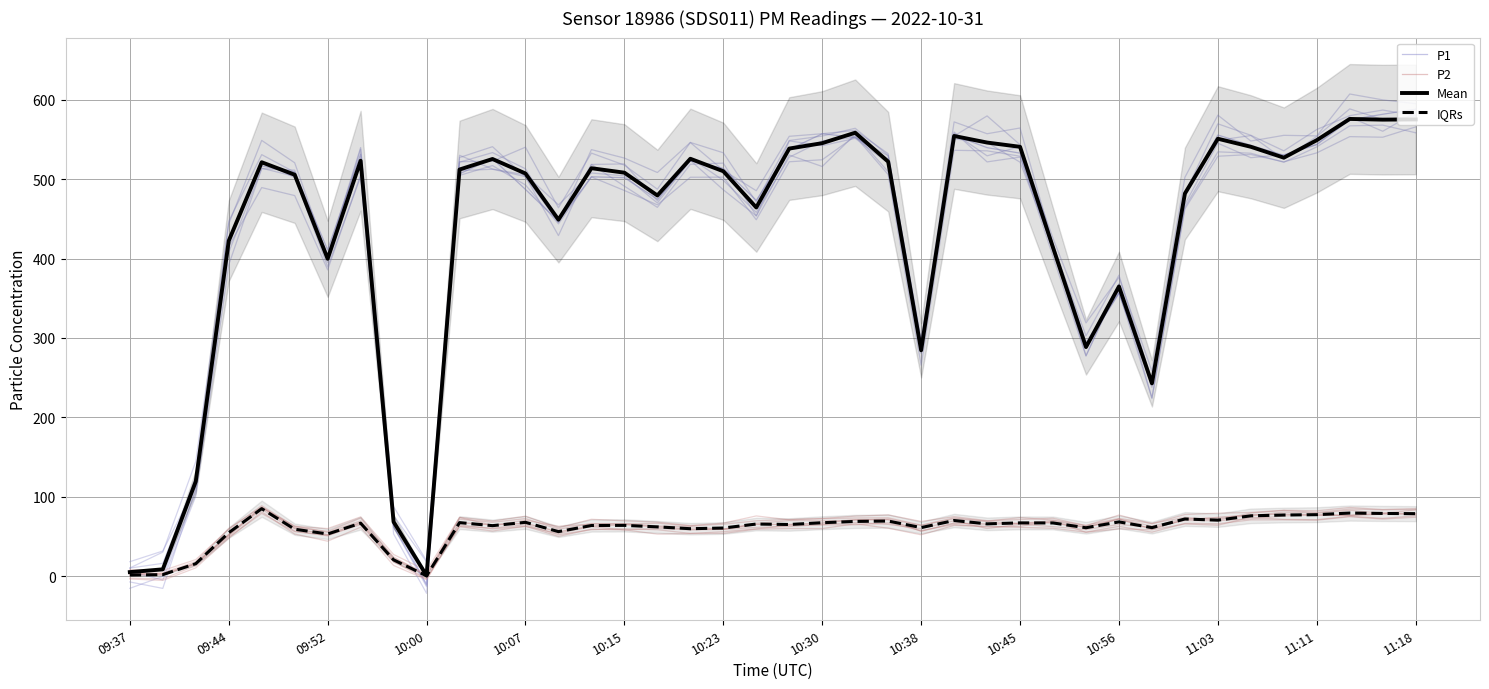

What is the difference between the maximum and minimum values in the P1 series?

597.7